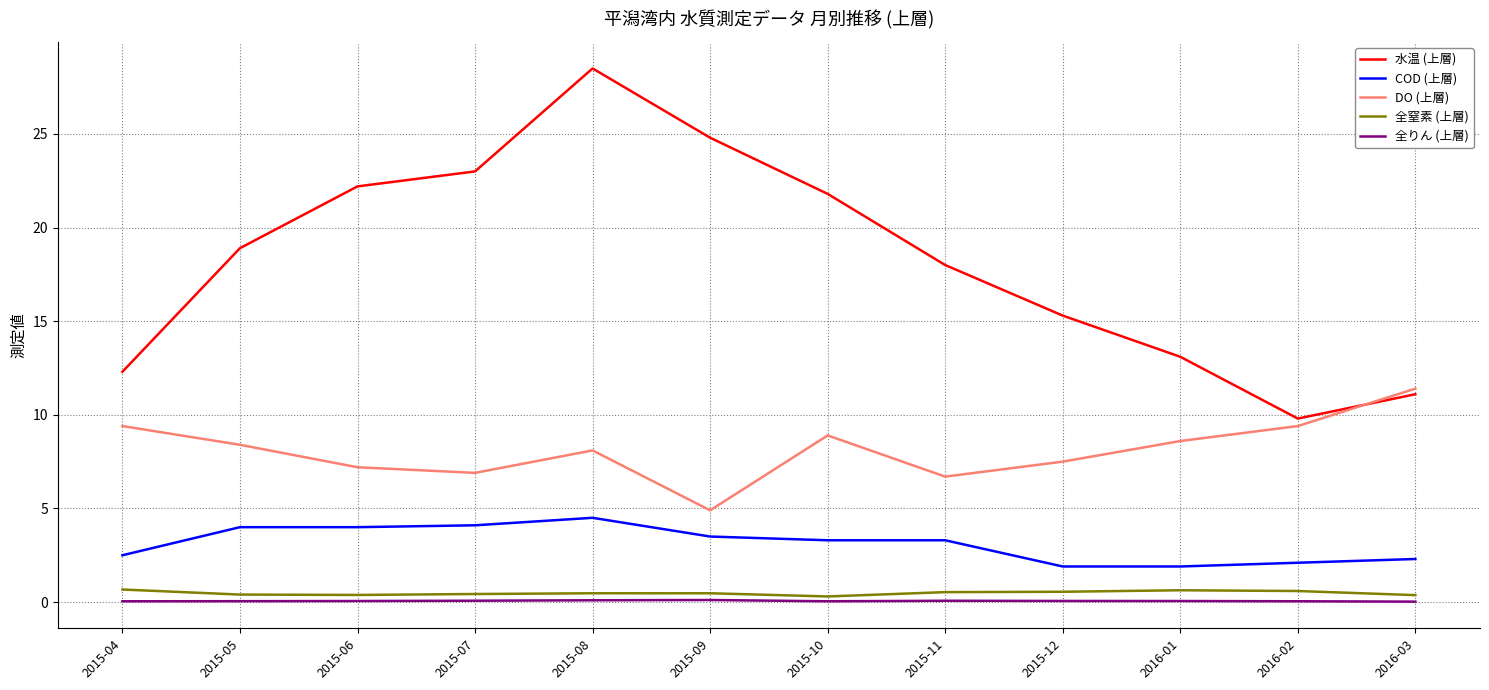

Which series has the largest range (max minus min)?

水温 (上層)